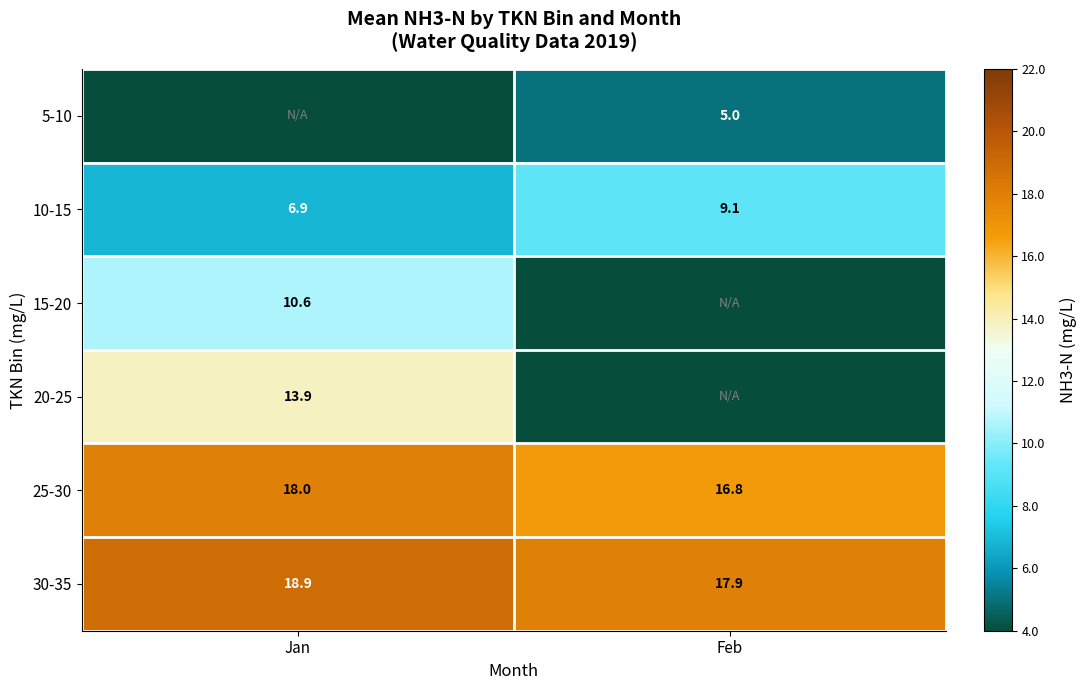

The 30-35 series shows 26.8 at Jan. True or false?

False